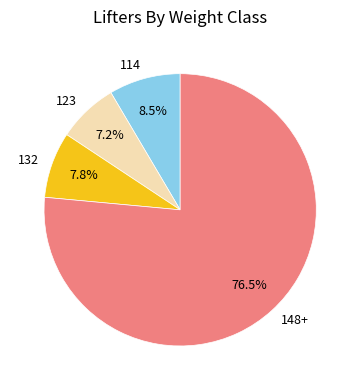

Which category accounts for the majority?

148+